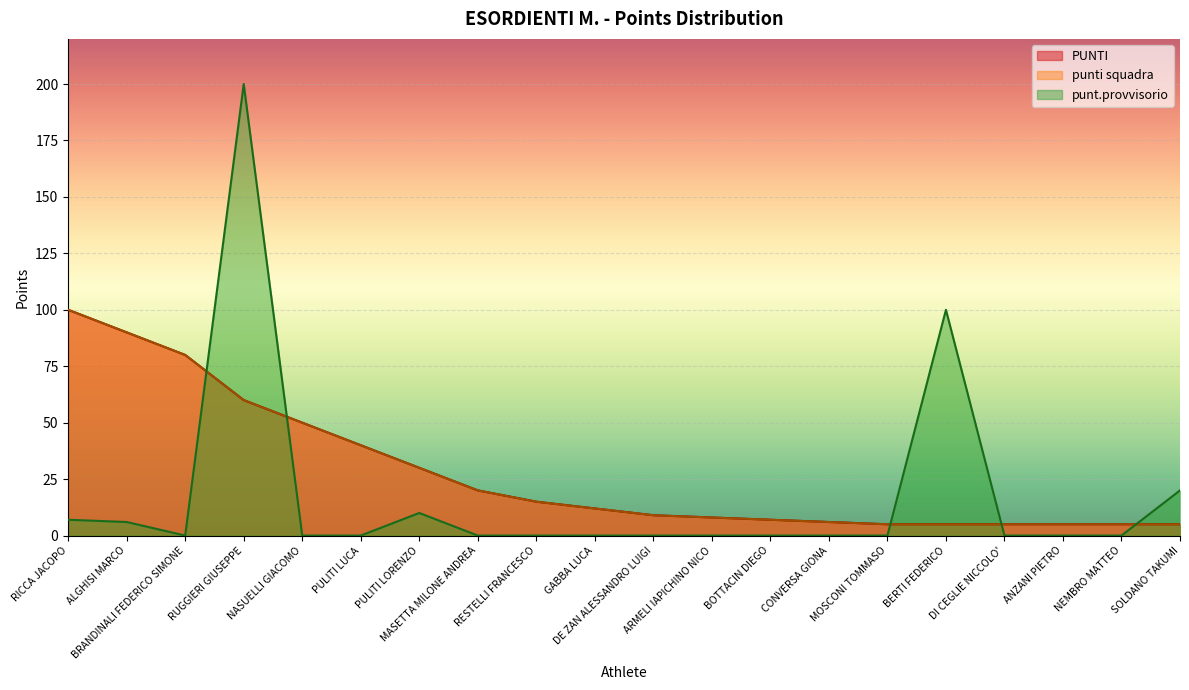

Is the value of PUNTI at RICCA JACOPO greater than the value of punt.provvisorio at CONVERSA GIONA?

Yes